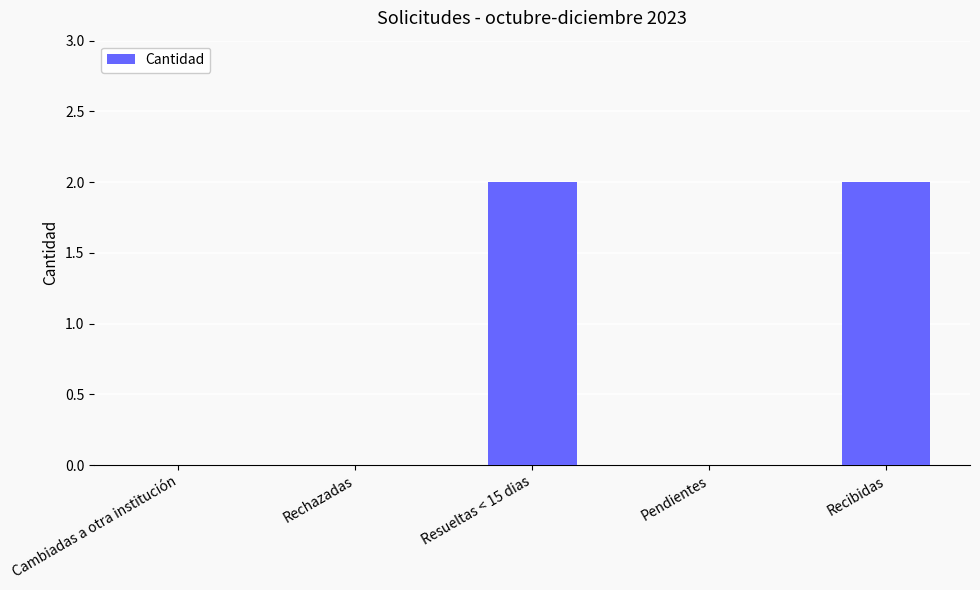

True or false: the data shows 2 at Resueltas < 15 dias.

True